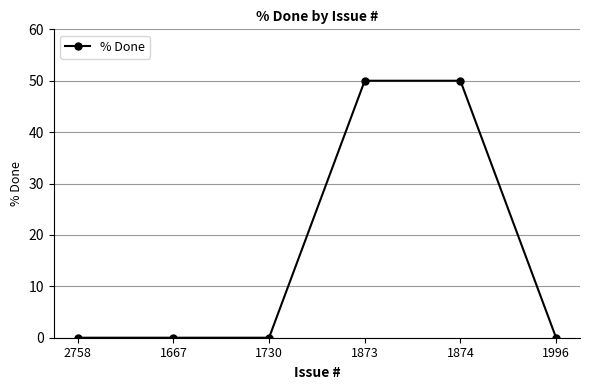

What is the label of the 2nd point from the left?

1667